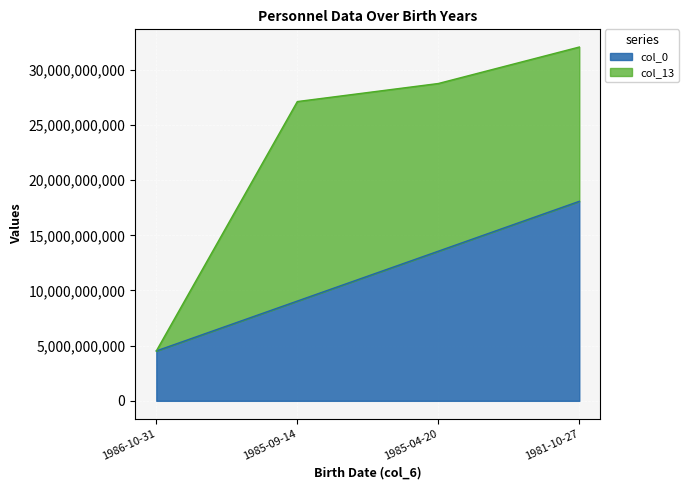

What is the average value?

11300389776.2